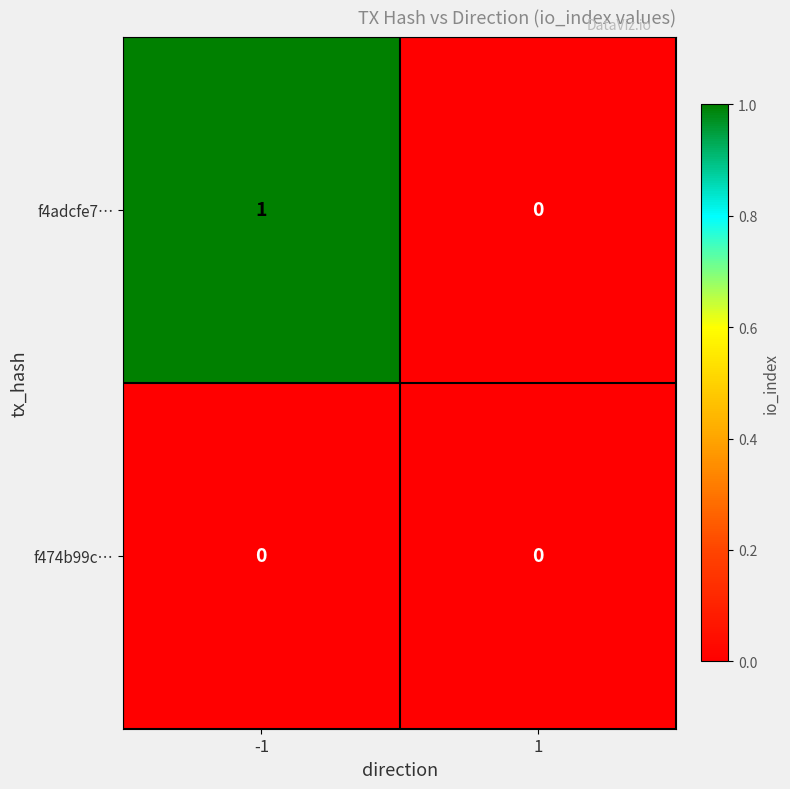

Rank the categories by f4adcfe7… value from highest to lowest.

-1, 1